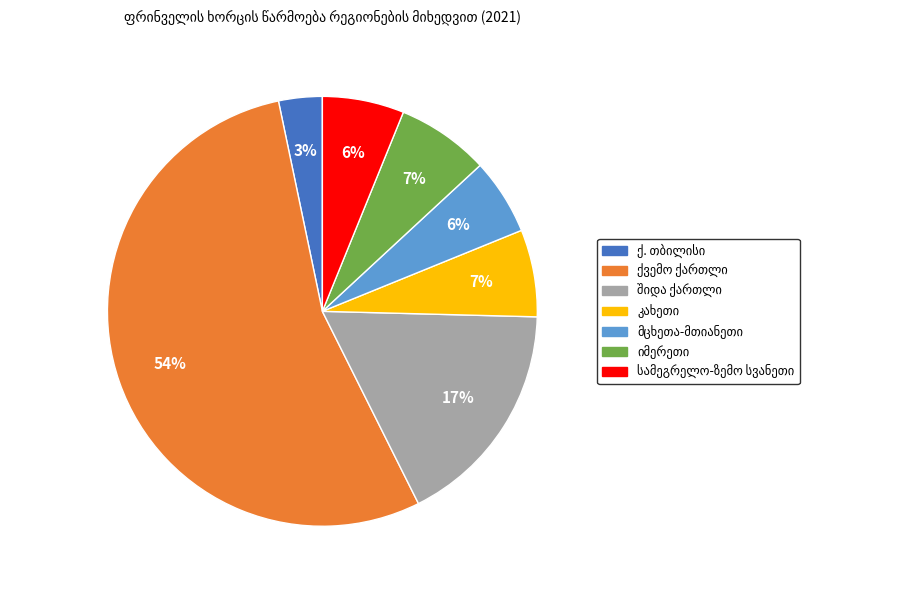

Does any single category account for the majority?

Yes